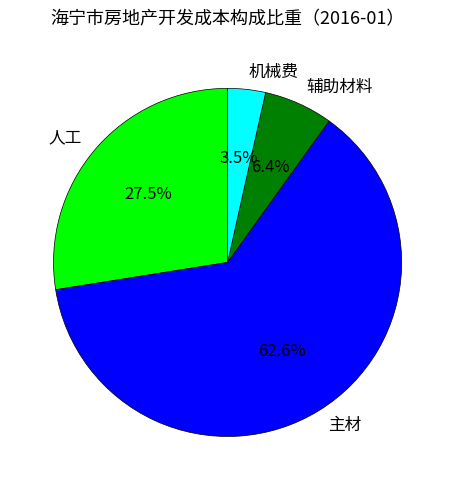

To the nearest percent, what is the difference between the largest and smallest slice percentages?

59%